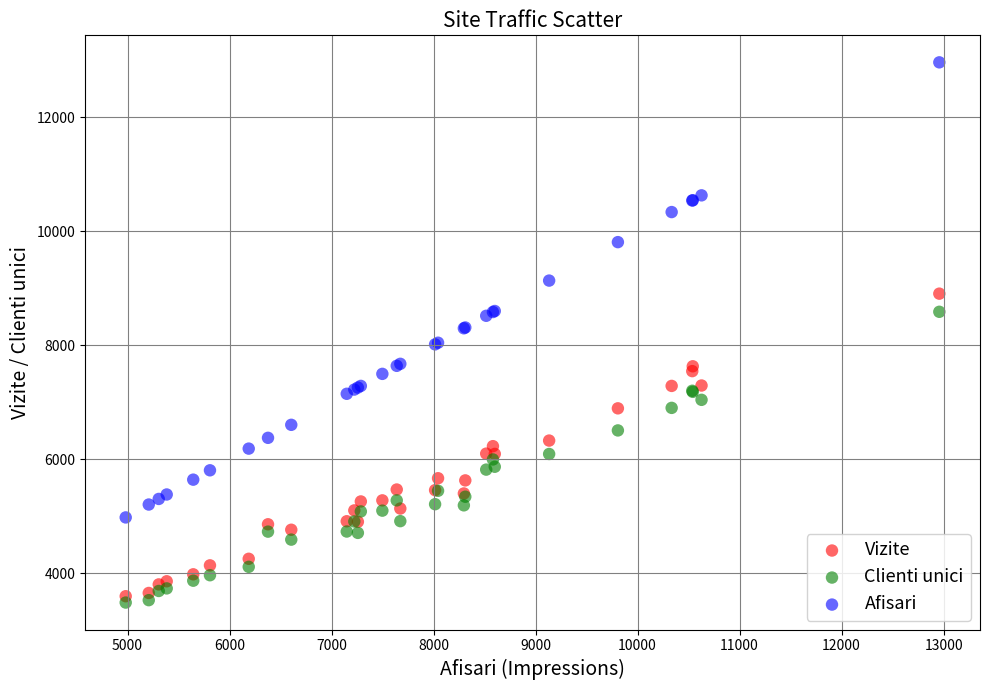

Which series has the widest spread of Y values?

Afisari